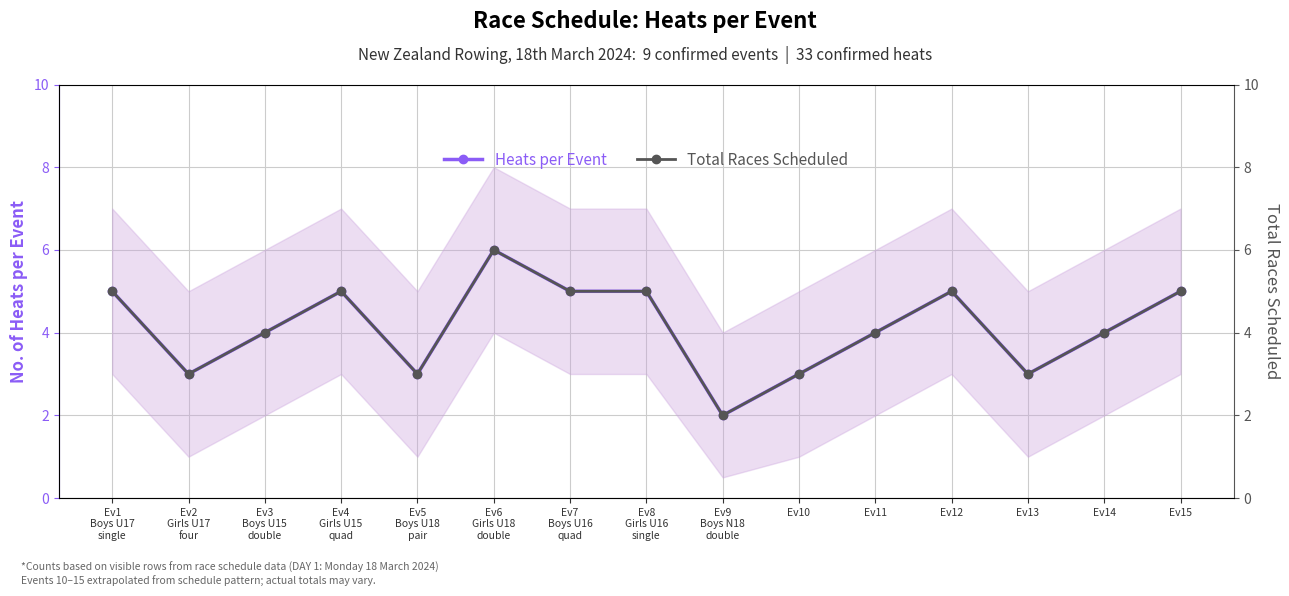

True or false: Heats per Event has more than 1 interior local peaks.

True